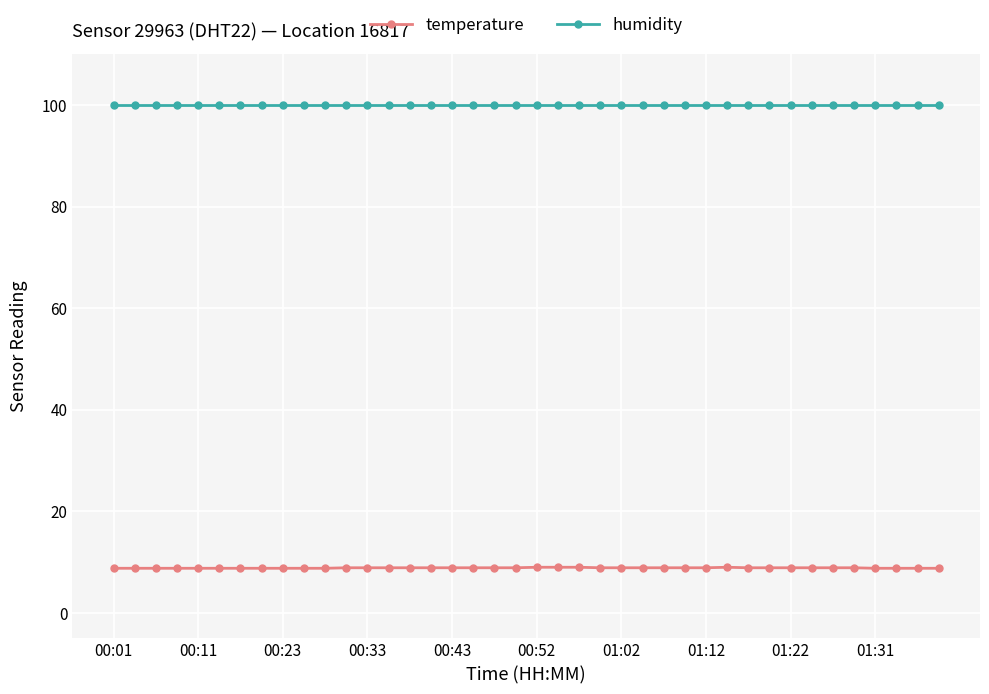

Which series has the largest total across all categories?

humidity